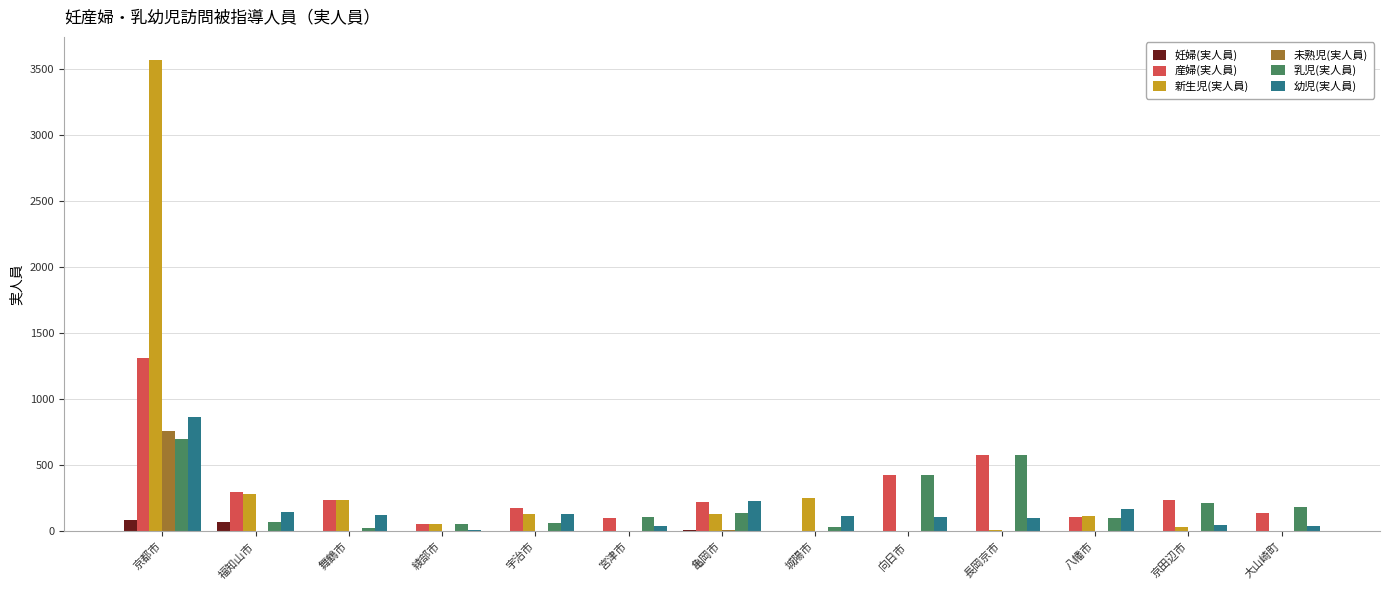

What is the sum of all 産婦(実人員) values?

3889